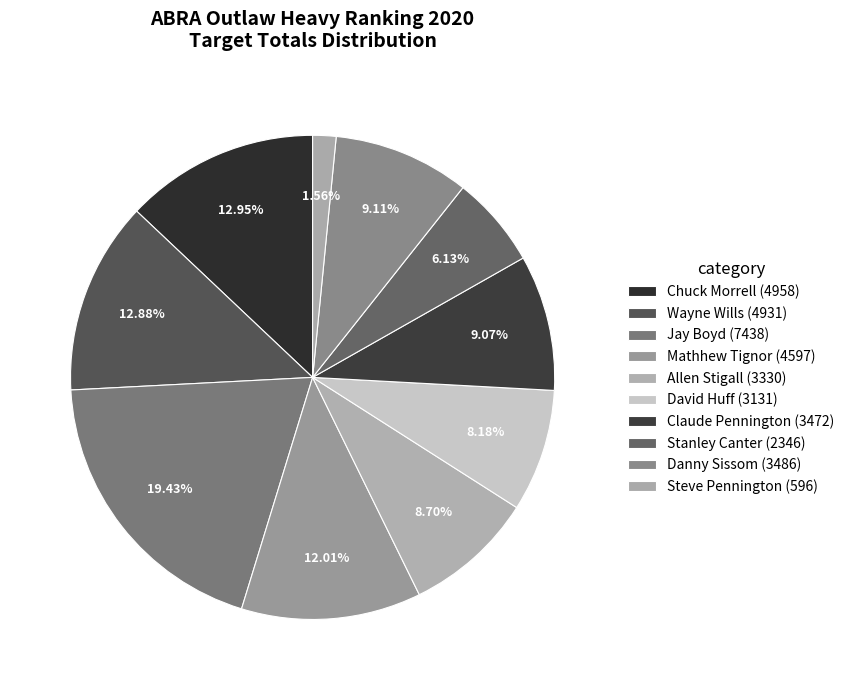

Which category has the smallest portion of the pie?

Outlaw Heavy (Steve Pennington)